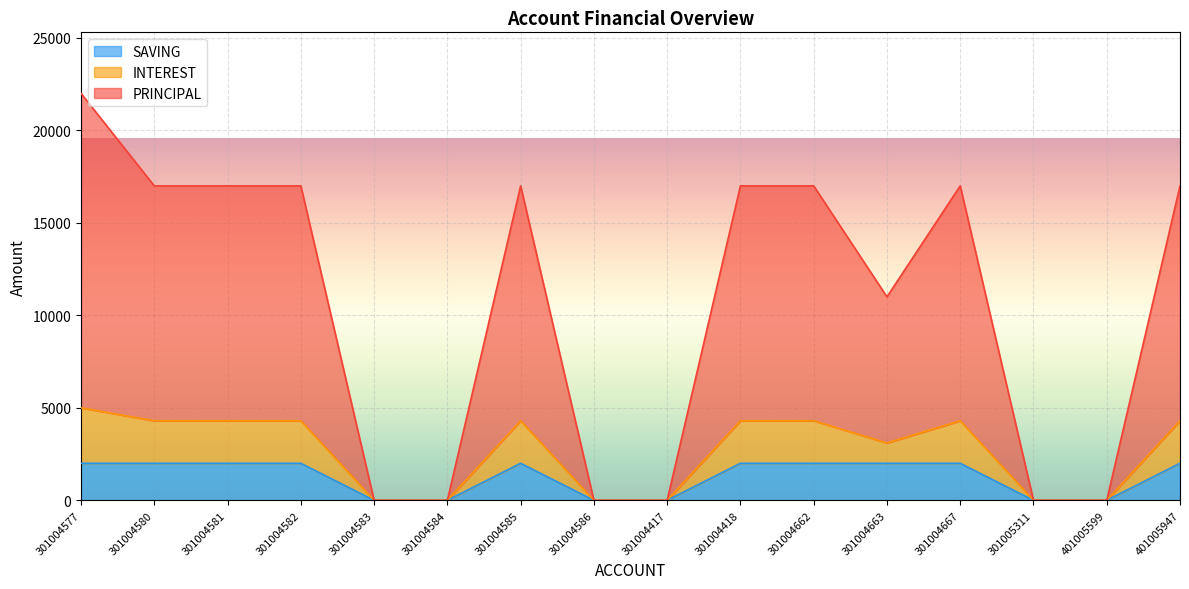

What is the difference between the highest and lowest values at 301004585?

15000